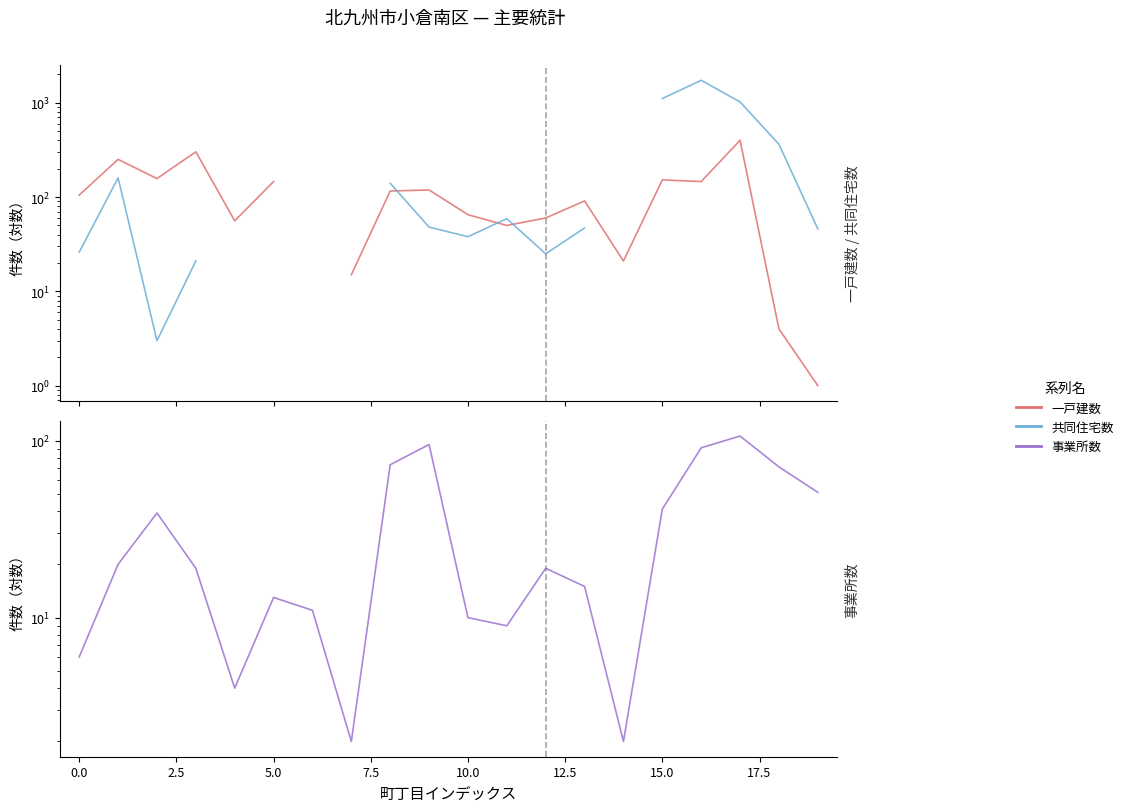

What are all the series names shown in the legend?

一戸建数, 共同住宅数, 事業所数